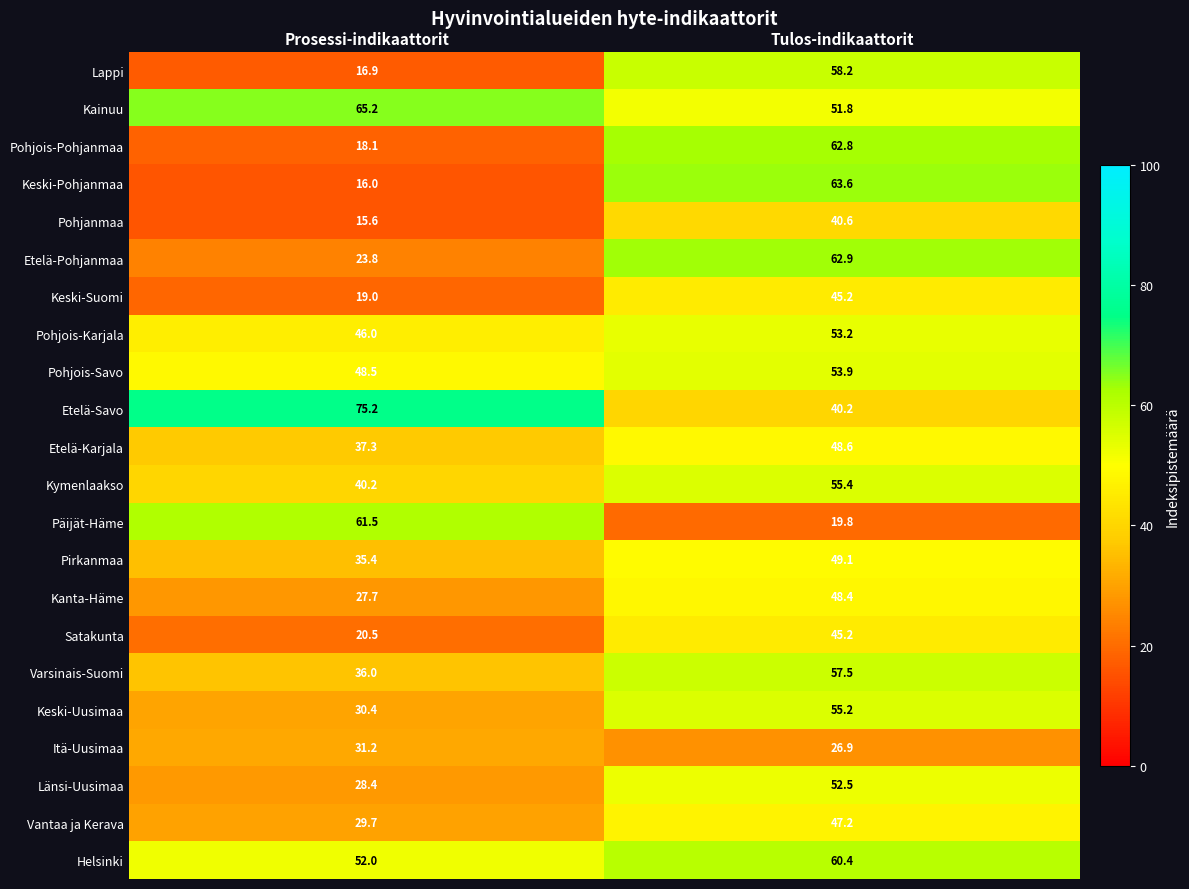

Which label corresponds to the smallest value in the chart?

Prosessi-indikaattorit